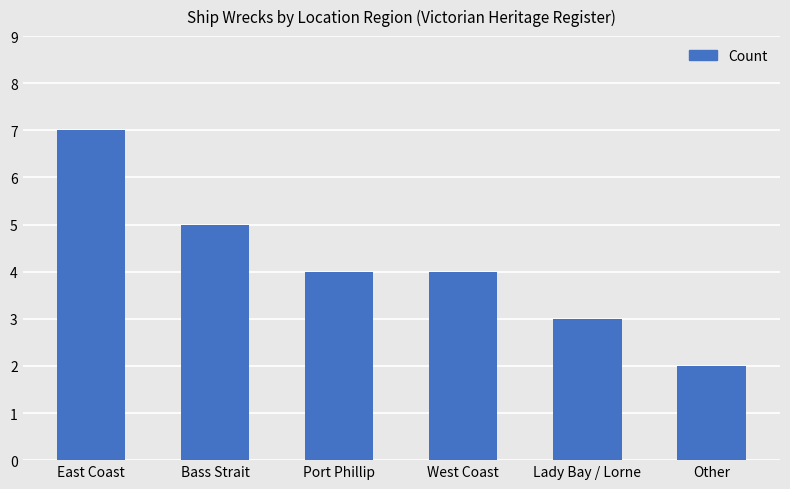

What is the difference between the values at Other and West Coast?

2